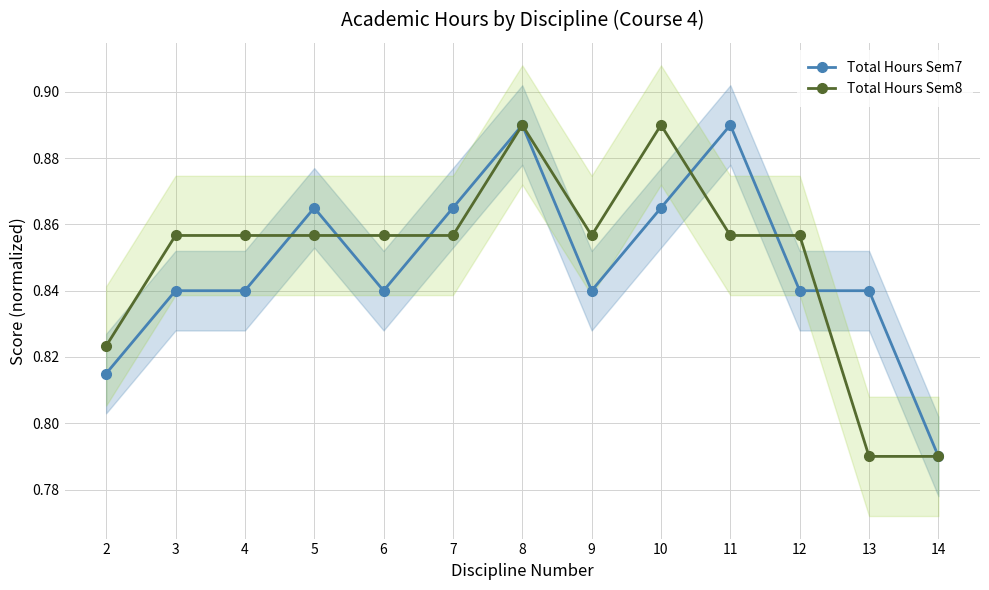

What is the difference between the second highest and second lowest values in the Total Hours Sem8 series?

0.1